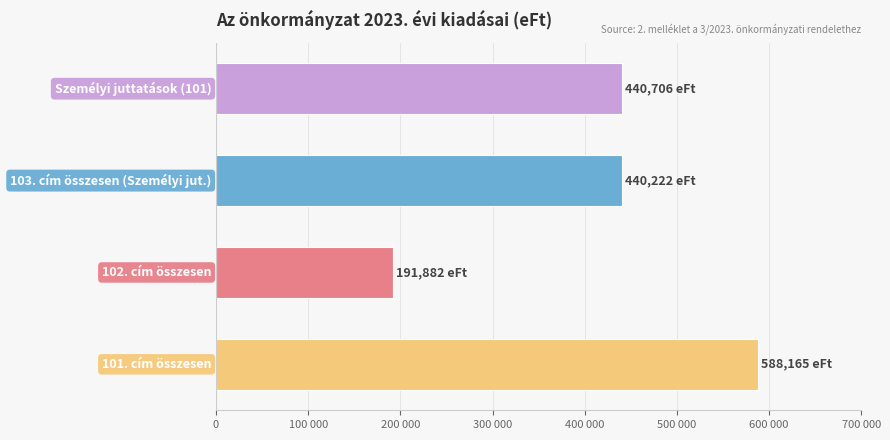

Are the bars horizontal?

Yes